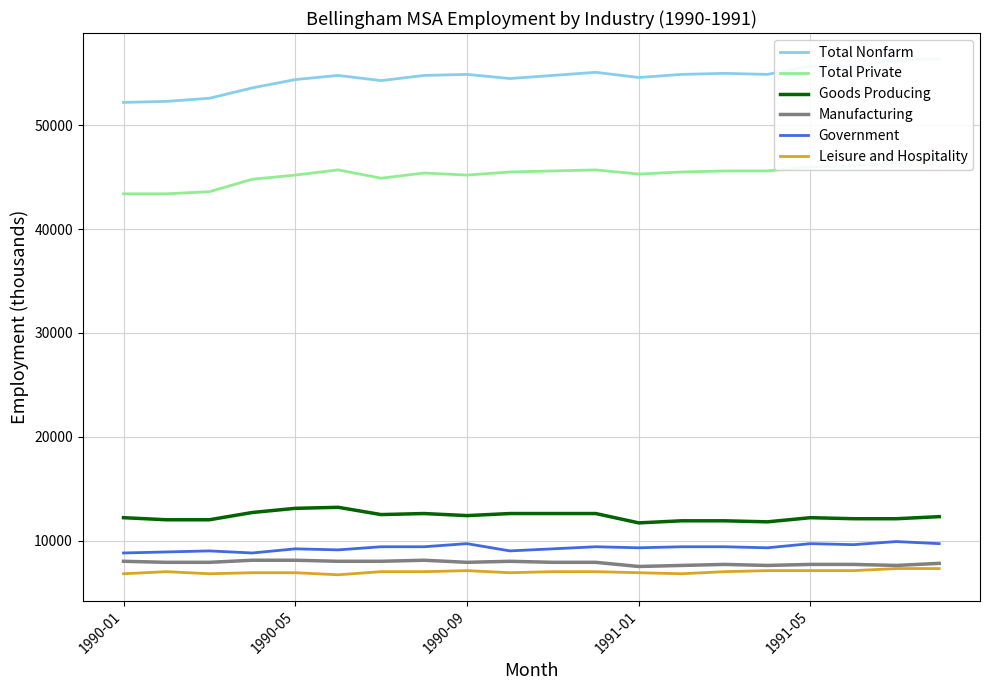

The Government series shows 9700 at 1990-09. True or false?

True